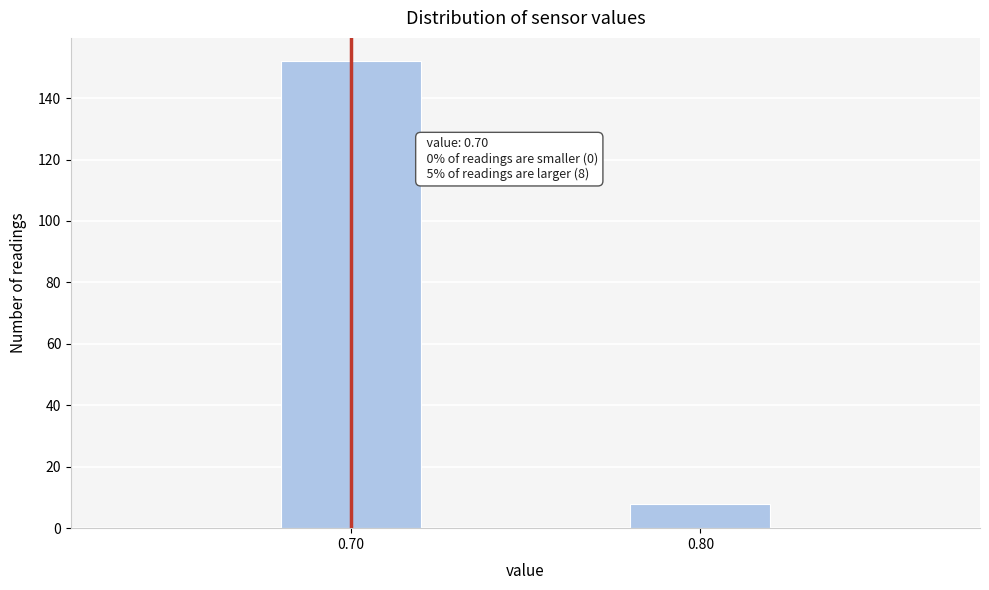

Reading left to right, list all the values displayed in this chart.

152	8